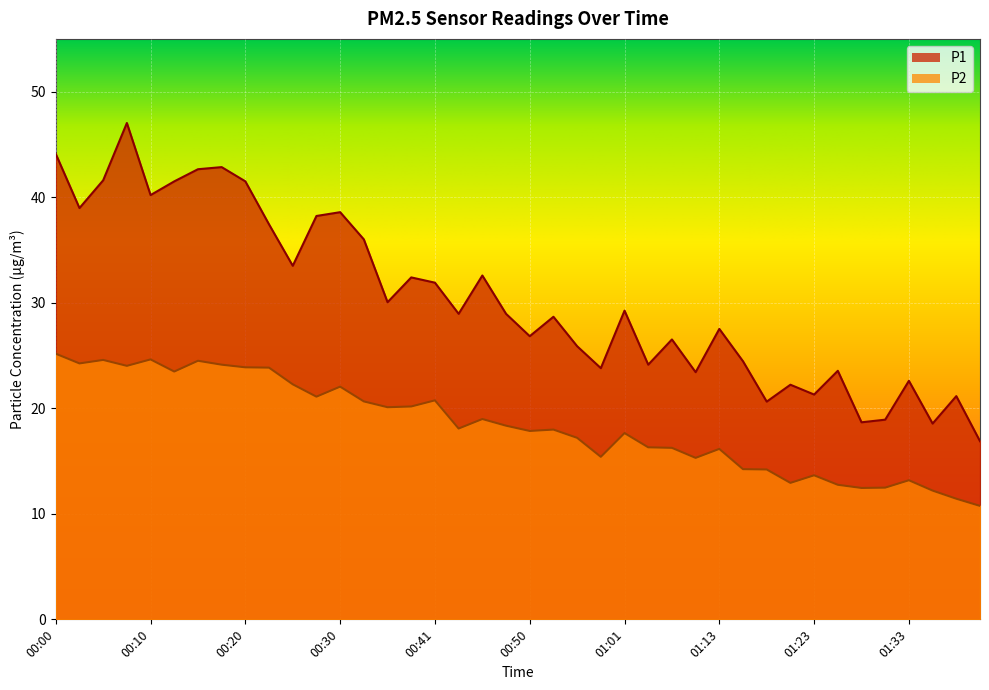

What are all the series names shown in the legend?

P1, P2